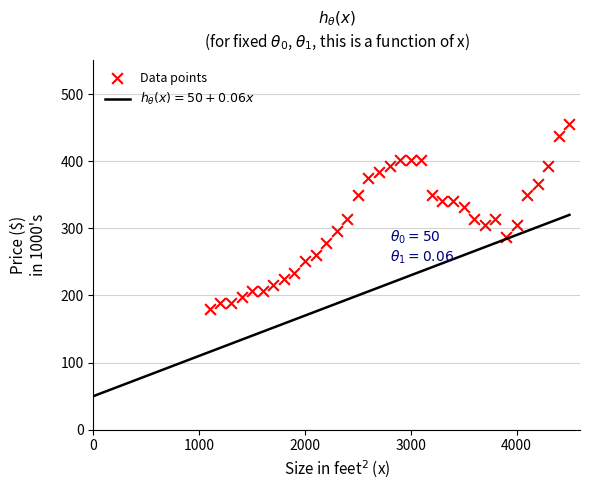

What is the range of Y values (max minus min)?

275.6